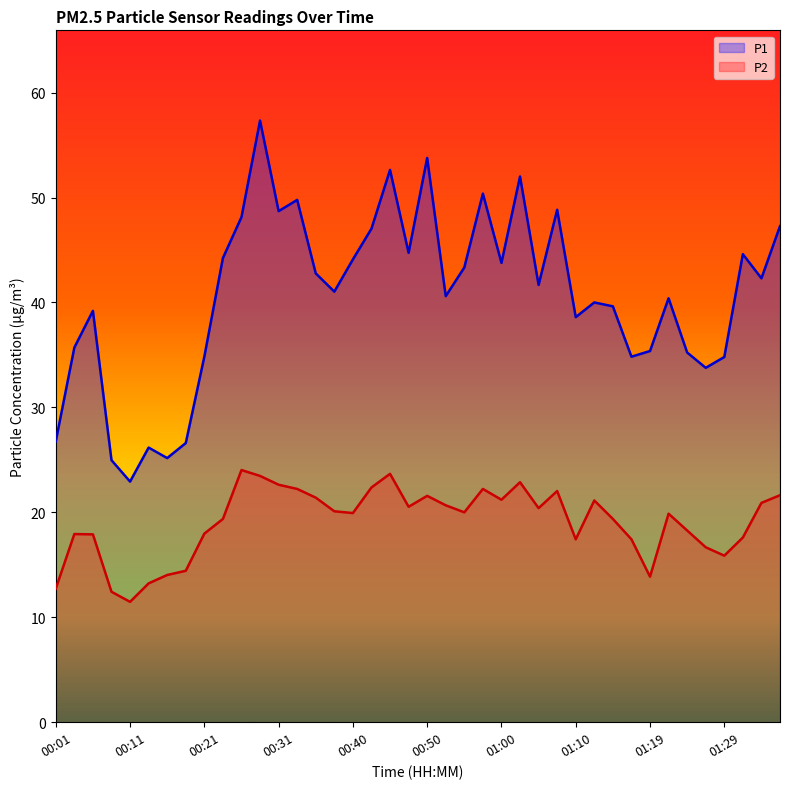

Reading left to right, what are all the values shown in this chart?

P1: 00:01=26.8	00:04=35.7	00:06=39.2	00:09=25.0	00:11=22.9	00:14=26.2	00:16=25.2	00:18=26.6	00:21=34.8	00:23=44.2	00:26=48.1	00:28=57.3	00:31=48.7	00:33=49.8	00:35=42.8	00:38=41.0	00:40=44.1	00:43=47.0	00:45=52.6	00:48=44.7	00:50=53.8	00:52=40.6	00:55=43.3	00:57=50.4	01:00=43.8	01:02=52.0	01:05=41.7	01:07=48.8	01:10=38.6	01:12=40.0	01:15=39.6	01:17=34.8	01:19=35.4	01:22=40.4	01:24=35.2	01:27=33.8	01:29=34.8	01:32=44.6	01:34=42.3	01:37=47.3
P2: 00:01=12.7	00:04=17.9	00:06=17.9	00:09=12.4	00:11=11.5	00:14=13.2	00:16=14.0	00:18=14.4	00:21=18.0	00:23=19.4	00:26=24.0	00:28=23.5	00:31=22.6	00:33=22.2	00:35=21.4	00:38=20.1	00:40=19.9	00:43=22.4	00:45=23.7	00:48=20.5	00:50=21.6	00:52=20.7	00:55=20.0	00:57=22.2	01:00=21.2	01:02=22.9	01:05=20.4	01:07=22.0	01:10=17.4	01:12=21.1	01:15=19.4	01:17=17.4	01:19=13.9	01:22=19.9	01:24=18.3	01:27=16.7	01:29=15.9	01:32=17.6	01:34=20.9	01:37=21.6